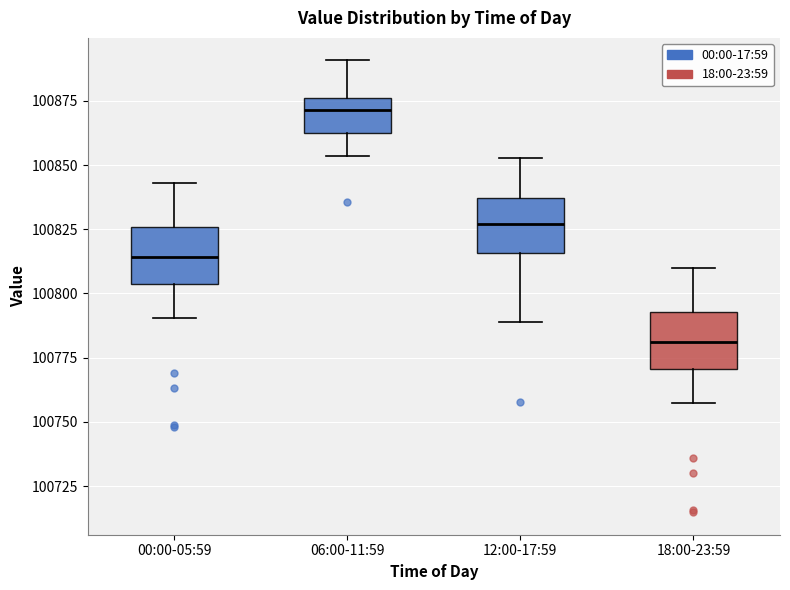

Which box has the lowest median line?

18:00-23:59